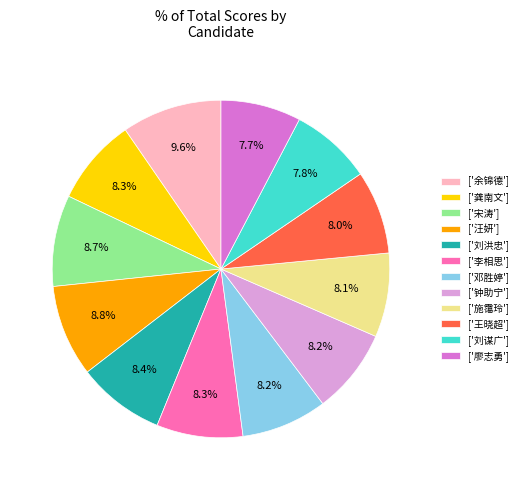

Is there a majority slice in this chart?

No